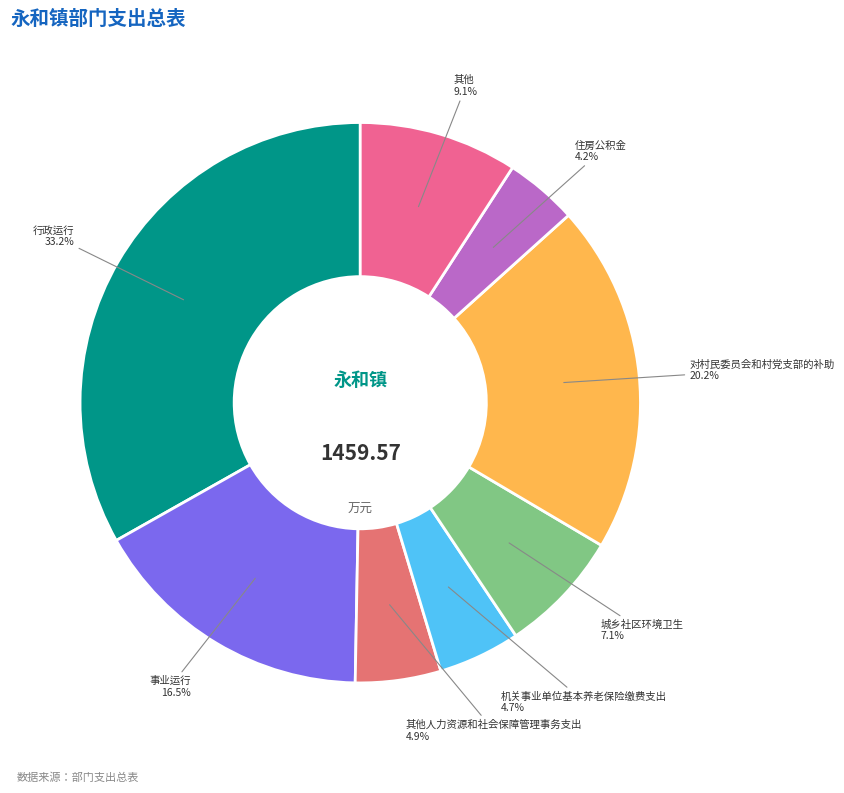

Do 对村民委员会和村党支部的补助 and 其他 together represent more than half of the pie?

No